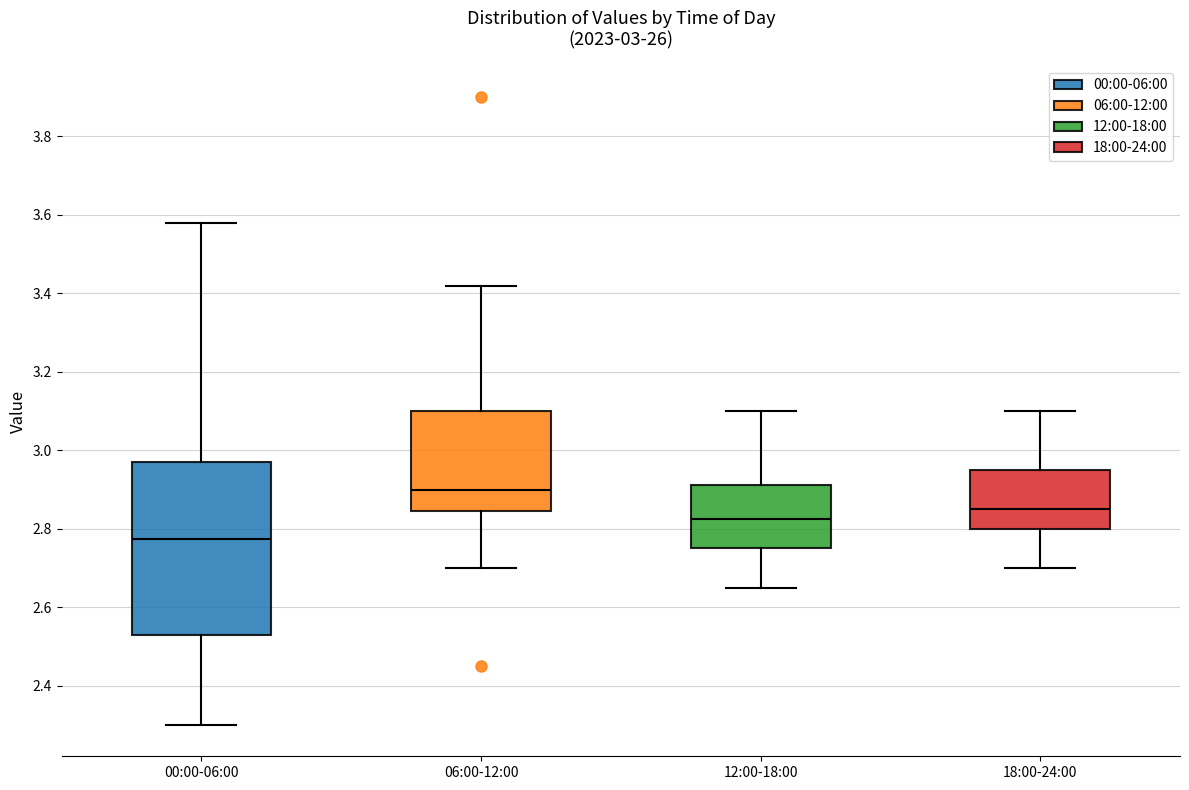

Which box's median line is the highest?

06:00-12:00